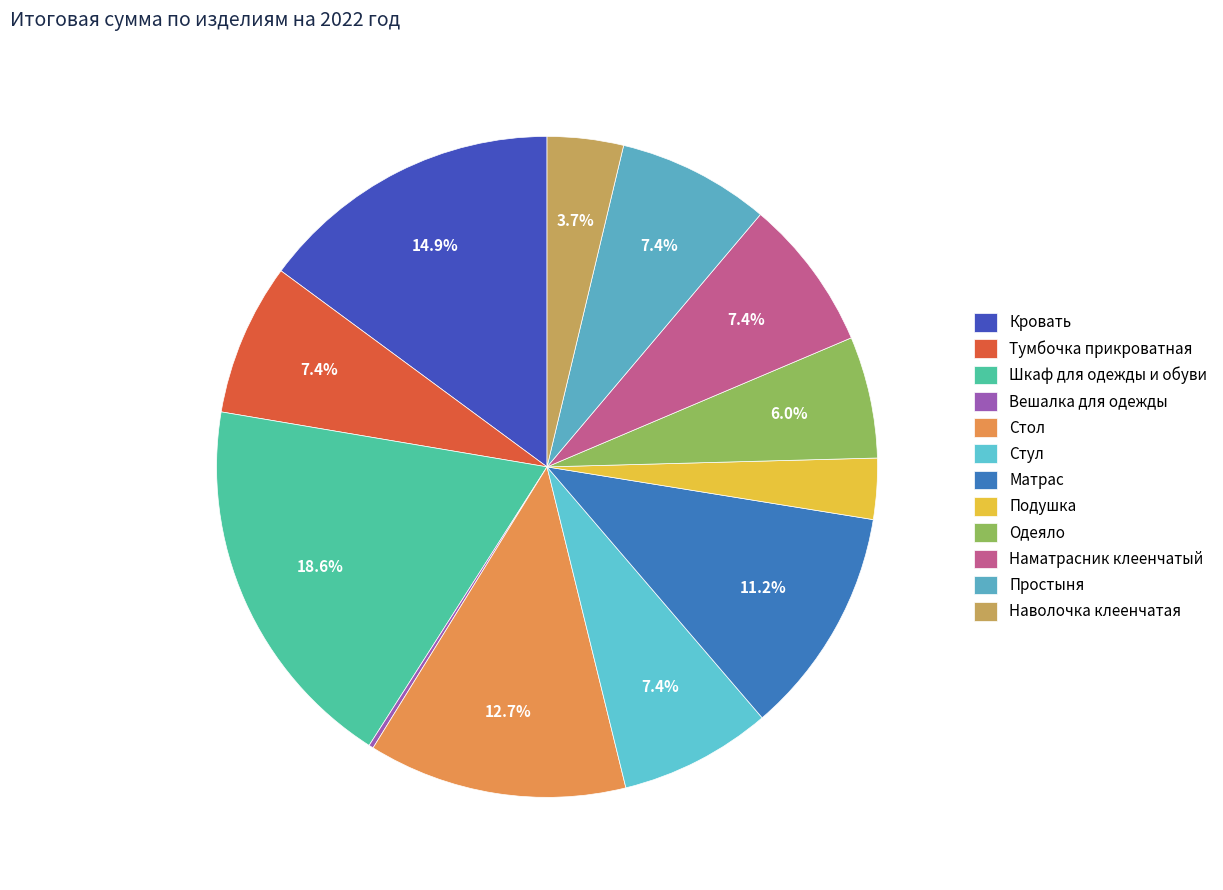

What is the ratio of the value at Наволочка клеенчатая to the value at Стол?

0.3